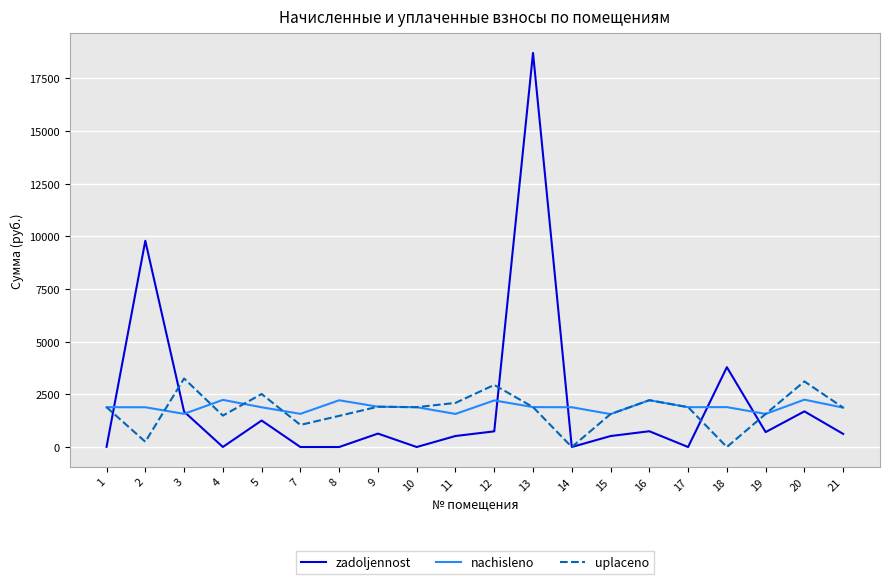

Which category has the highest value across all series?

13